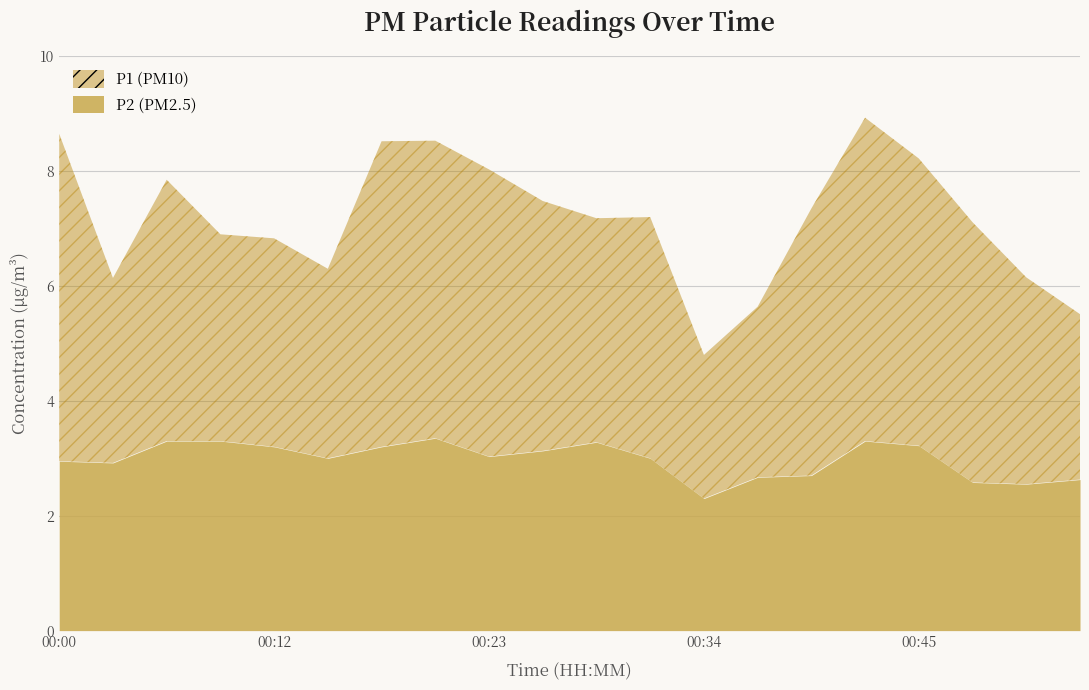

Reading left to right, transcribe all the data shown in this chart.

P1: 00:00=5.7	00:03=3.2	00:06=4.5	00:09=3.6	00:12=3.6	00:14=3.3	00:17=5.3	00:20=5.2	00:23=5.0	00:25=4.3	00:28=3.9	00:31=4.2	00:34=2.5	00:36=3.0	00:39=4.7	00:42=5.6	00:45=5.0	00:47=4.5	00:50=3.6	00:53=2.9
P2: 00:00=3.0	00:03=2.9	00:06=3.3	00:09=3.3	00:12=3.2	00:14=3.0	00:17=3.2	00:20=3.4	00:23=3.0	00:25=3.1	00:28=3.3	00:31=3.0	00:34=2.3	00:36=2.7	00:39=2.7	00:42=3.3	00:45=3.2	00:47=2.6	00:50=2.5	00:53=2.6